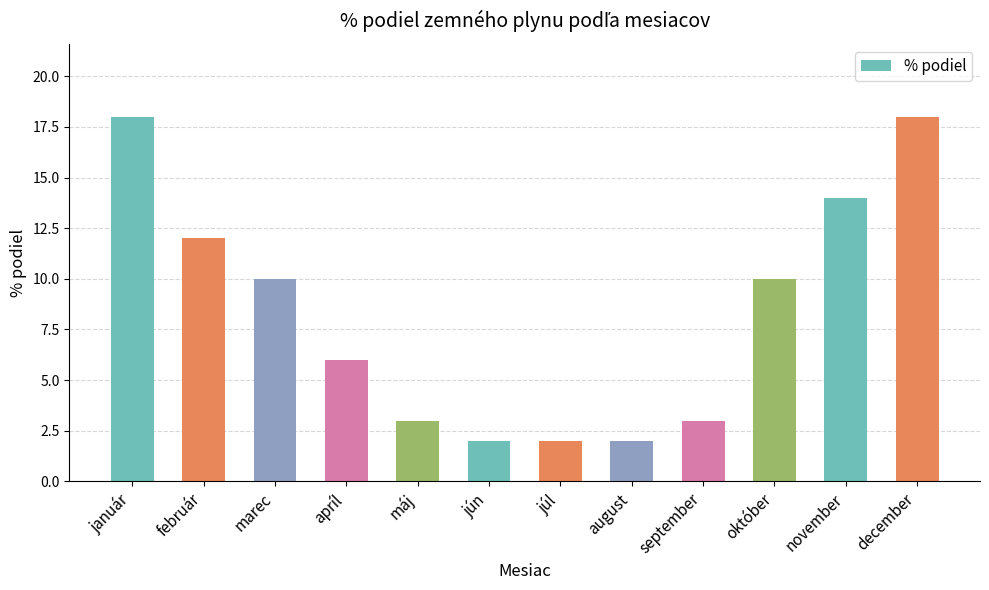

What position from the left is júl?

7